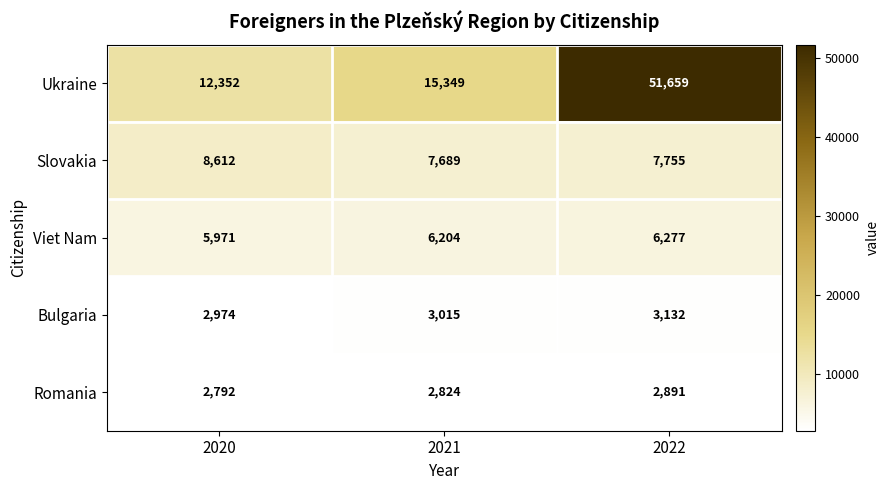

Read the Viet Nam value at 2020, to the nearest 50.

5950